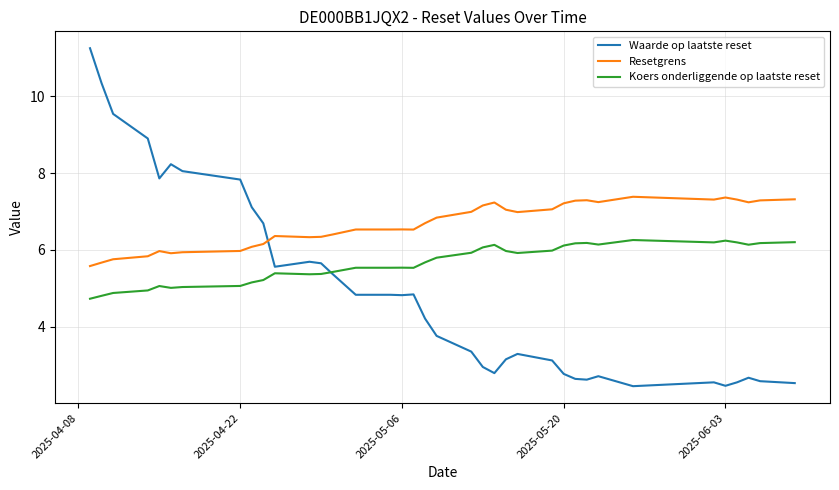

True or false: Koers onderliggende op laatste reset and Resetgrens cross at least once.

False